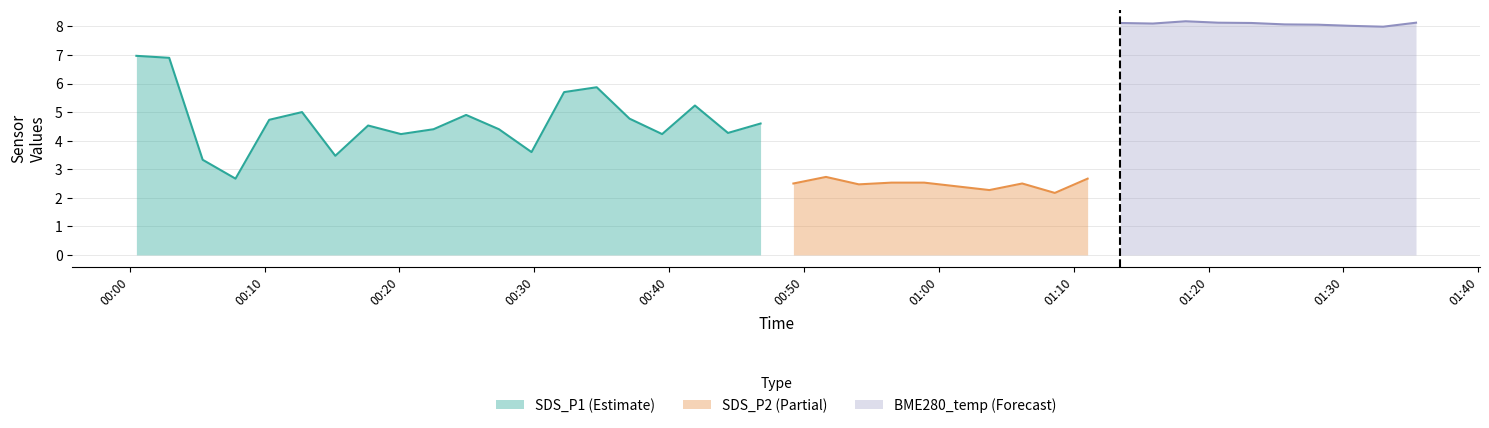

What is the label of the 12th point from the left?

2021/05/24 00:27:23